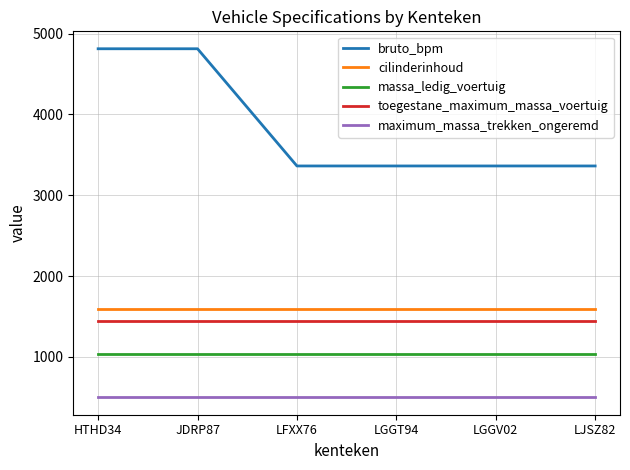

How many lines are shown in the chart?

5